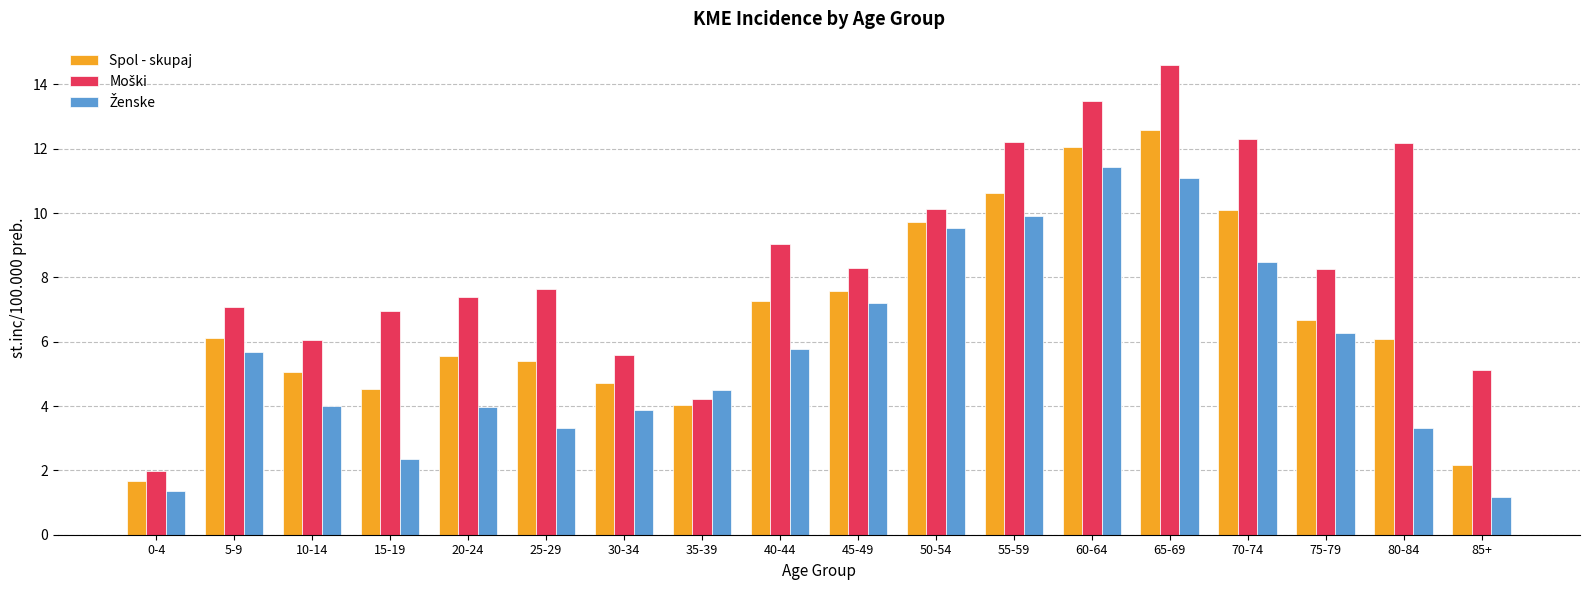

Does the chart contain stacked bars?

No